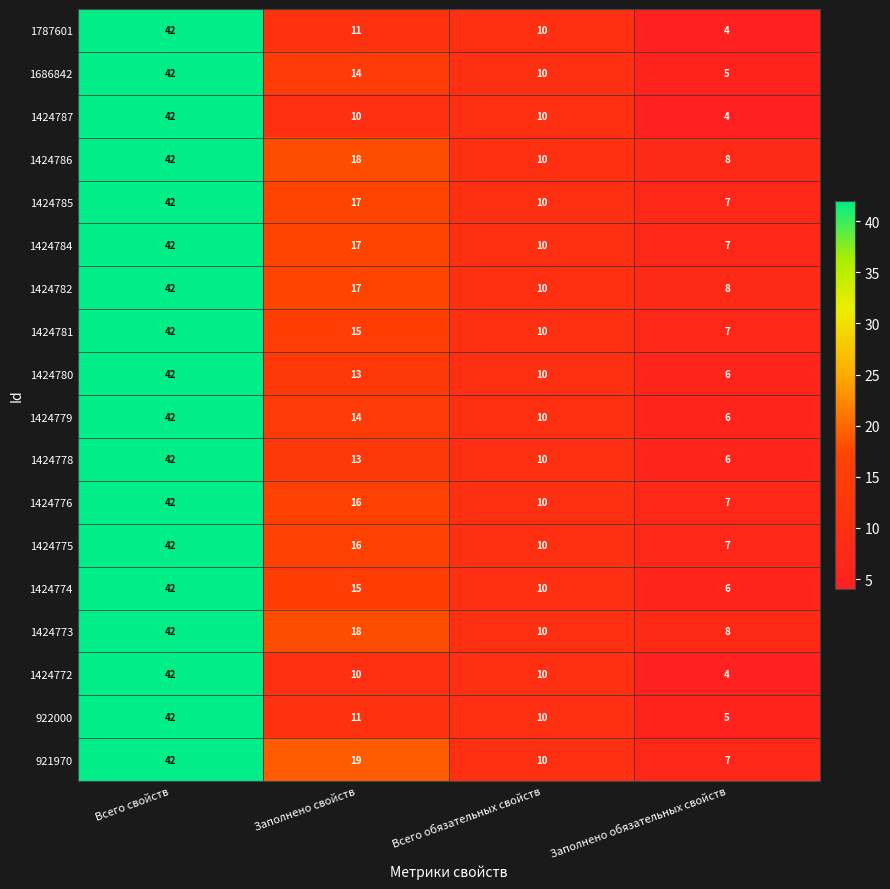

At which category is the sum across all series the highest?

Всего свойств